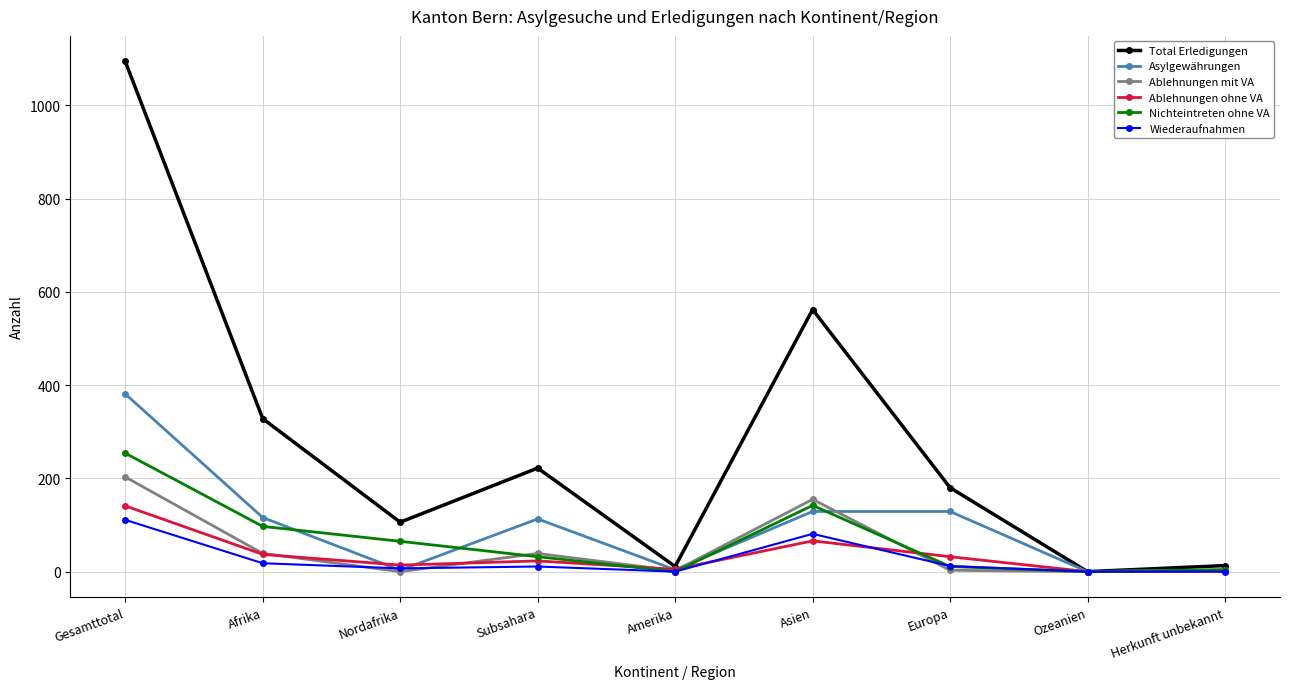

Is the value of Nichteintreten ohne VA at Afrika greater than the value of Ablehnungen mit VA at Asien?

No